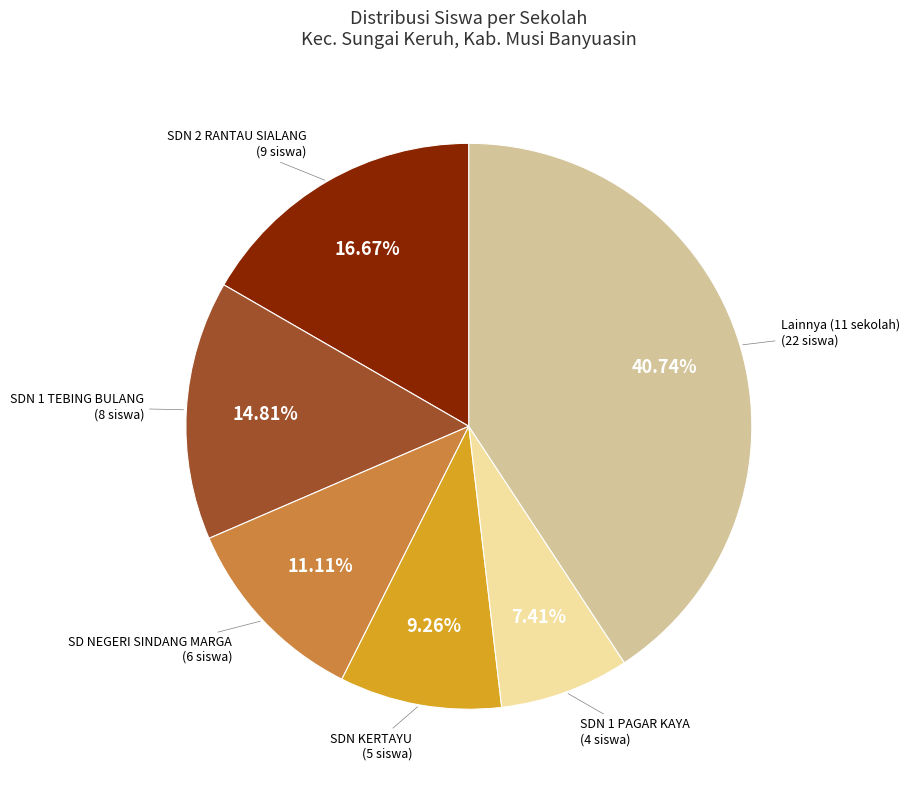

To the nearest percent, what is the average slice percentage?

17%